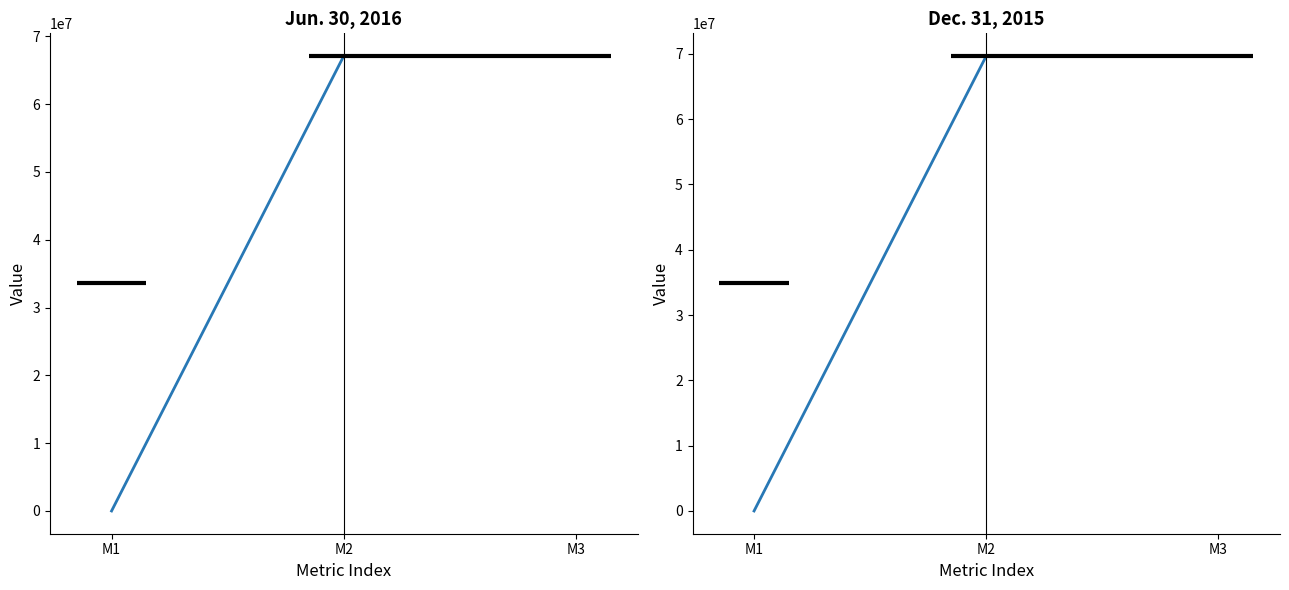

Which series changed the most between M1 and M3?

Dec. 31, 2015